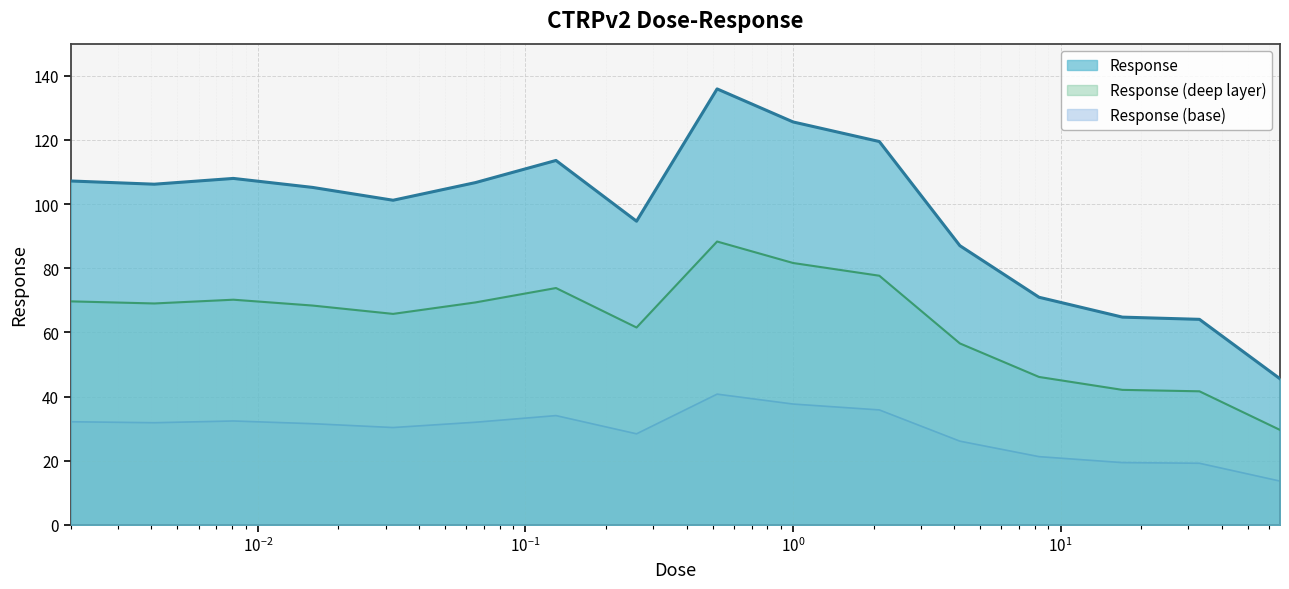

How many data points are less than 106?

8